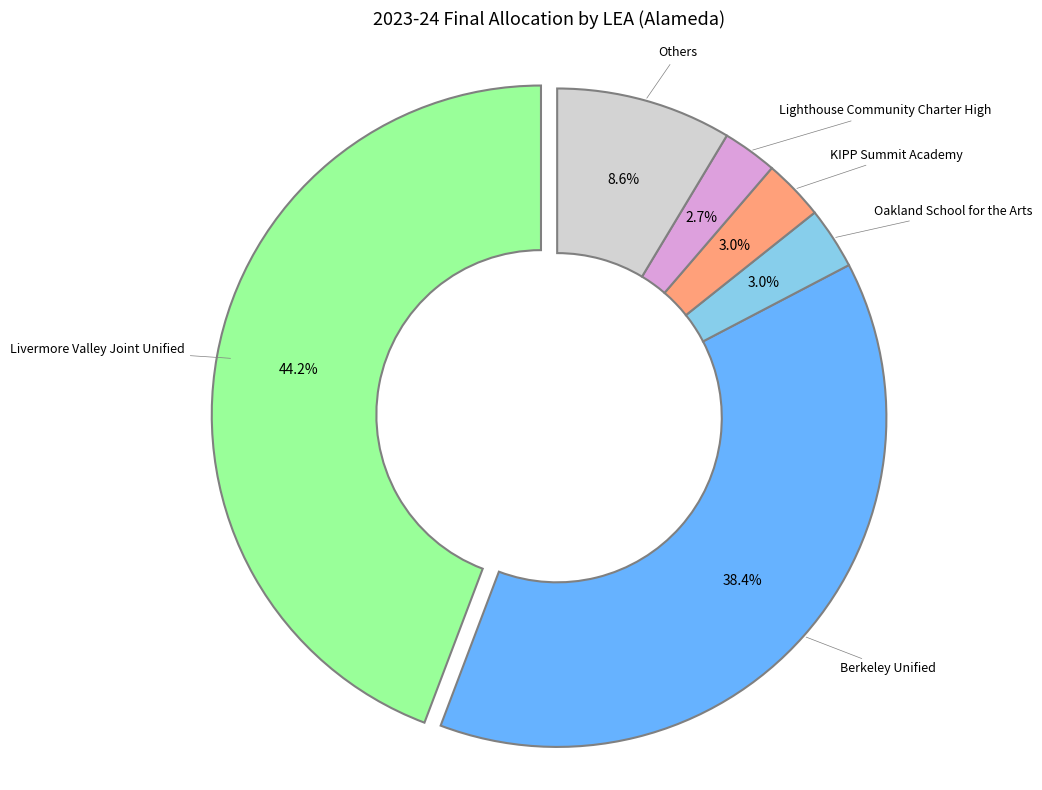

Is there a majority slice in this chart?

No